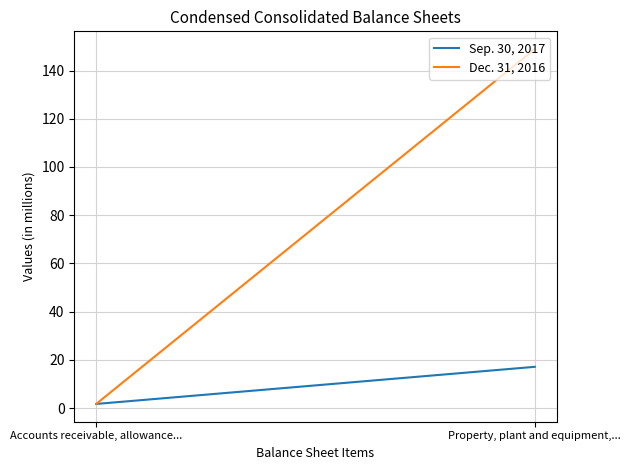

Is this an area chart (filled region under the line)?

No